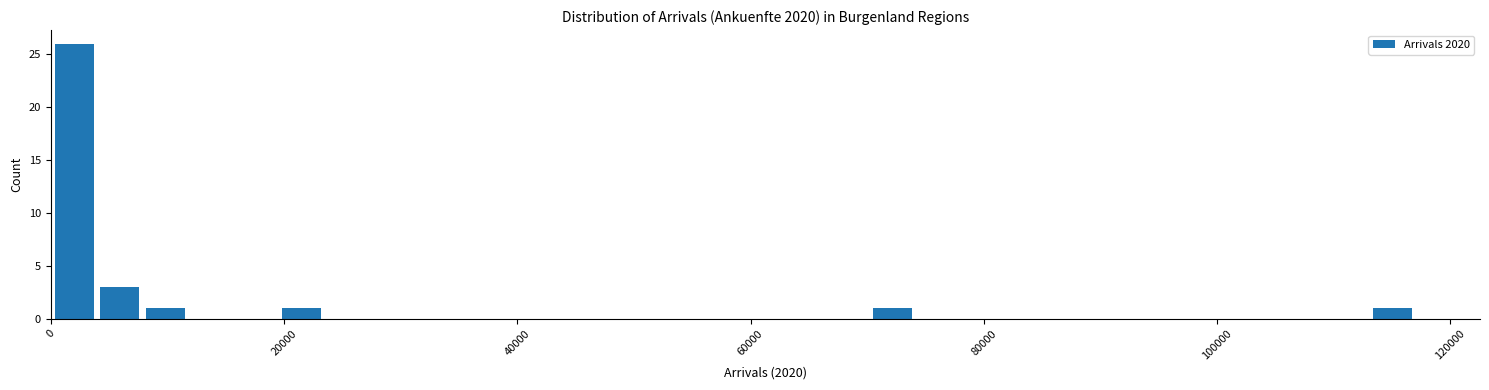

Around what value on the x-axis is the tallest bar? Give the approximate position of its centre, as read against the axis.

2000